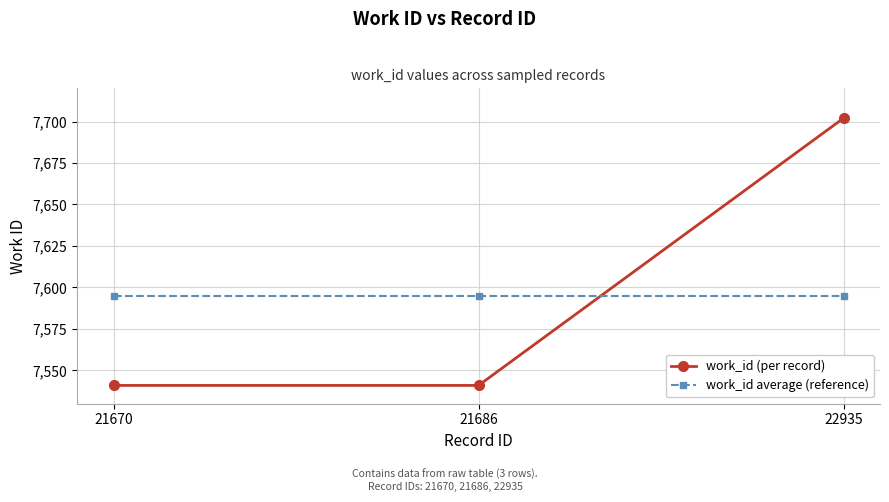

Does the chart have visible grid lines?

Yes